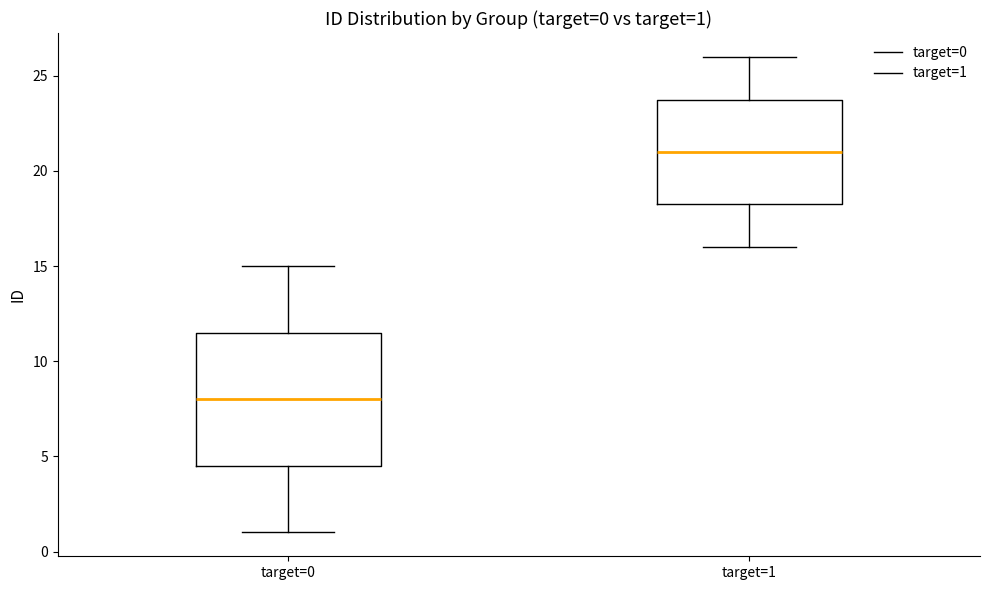

Which box is the tallest, from its lower edge to its upper edge?

target=0